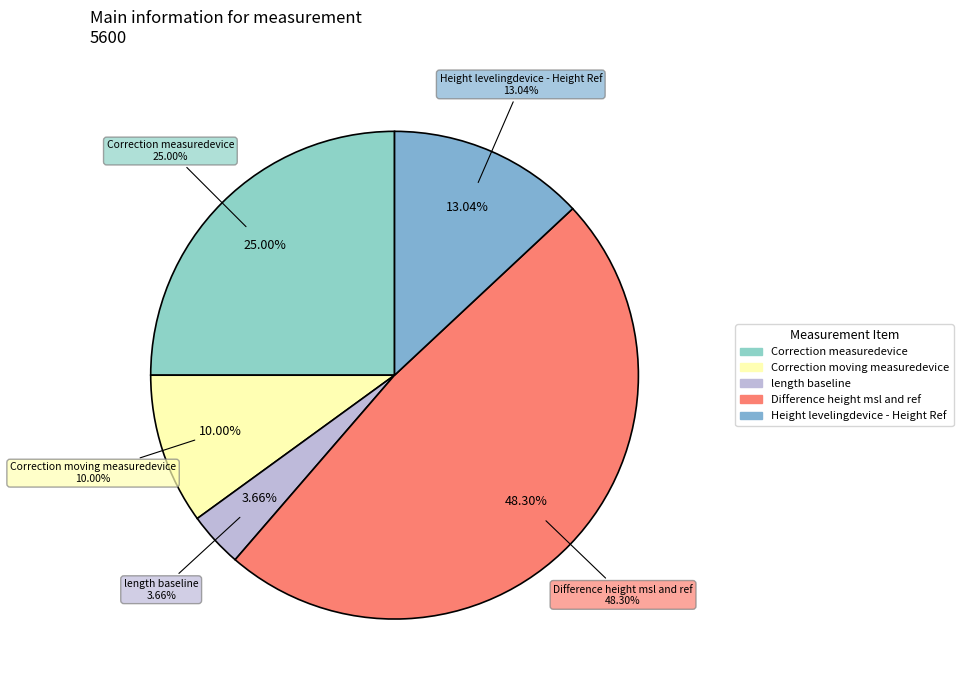

To the nearest percent, what percentage of the pie is Difference height msl and ref?

48%